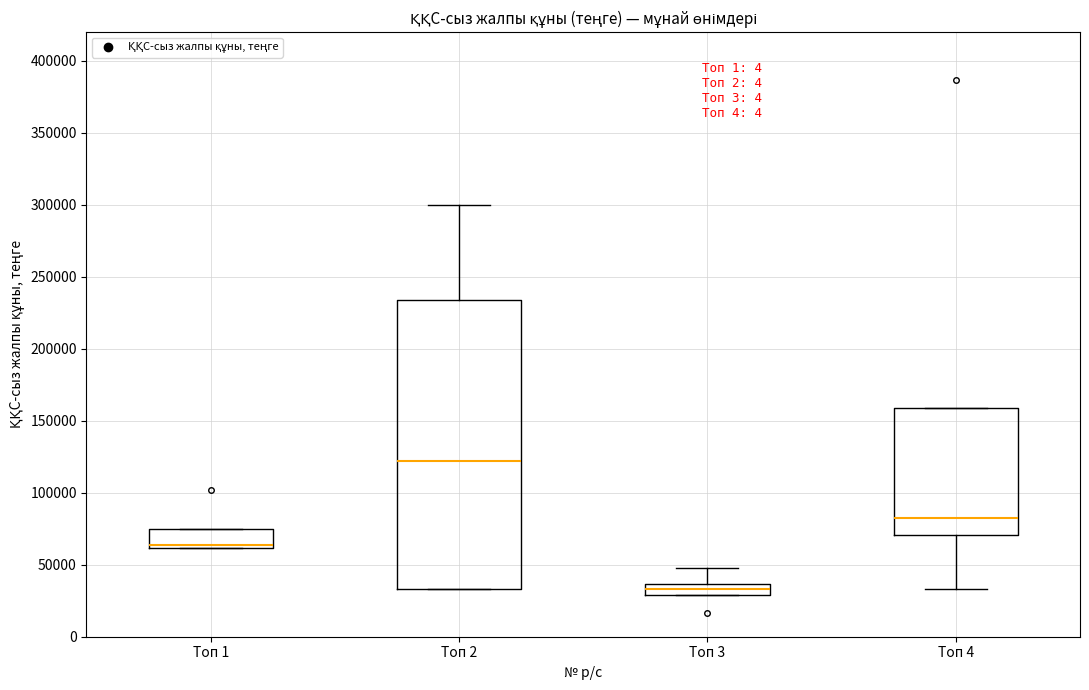

Which box has the highest median line?

Топ 2